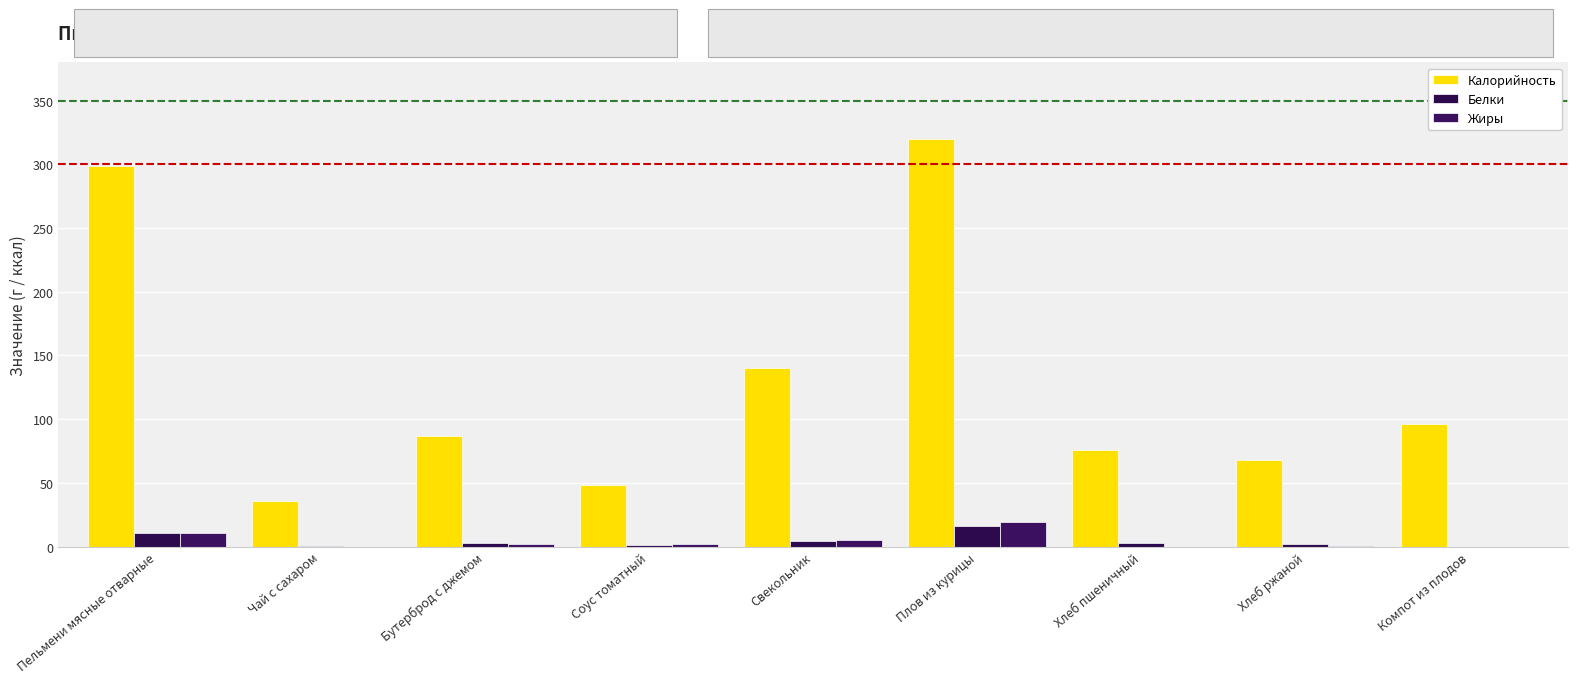

How many distinct data groups are displayed?

3